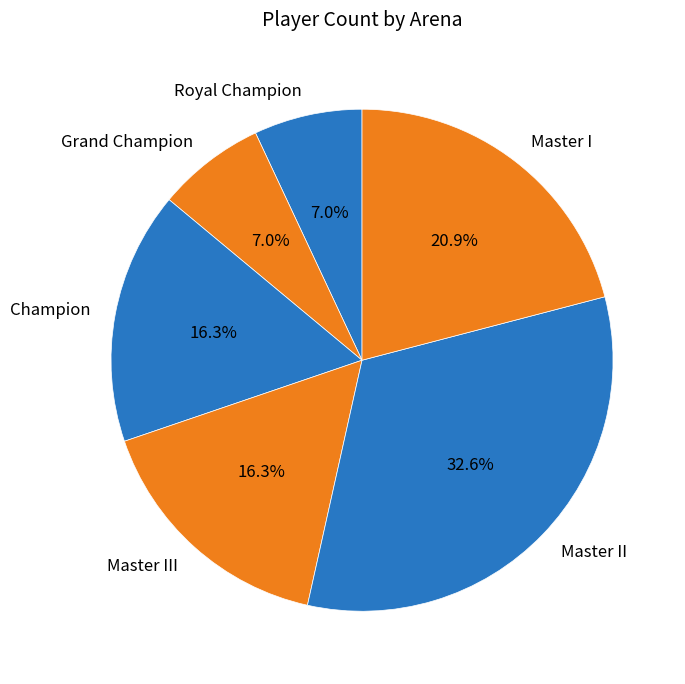

To the nearest percent, what percentage of the pie is Master III?

16%